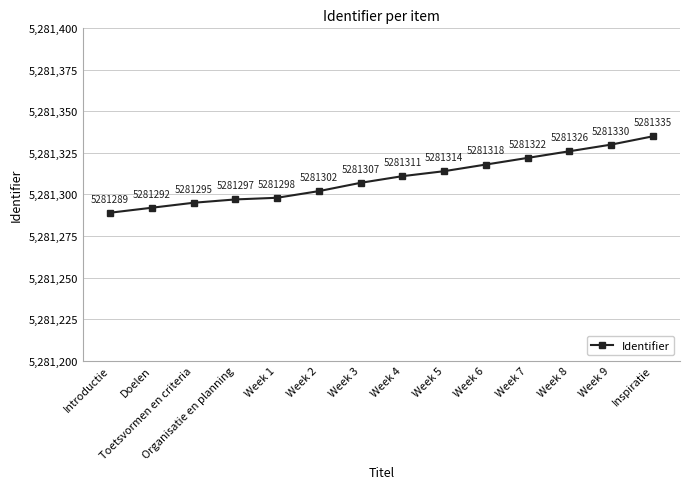

Reading left to right, what are all the values shown in this chart?

Introductie=5281289	Doelen=5281292	Toetsvormen en criteria=5281295	Organisatie en planning=5281297	Week 1=5281298	Week 2=5281302	Week 3=5281307	Week 4=5281311	Week 5=5281314	Week 6=5281318	Week 7=5281322	Week 8=5281326	Week 9=5281330	Inspiratie=5281335